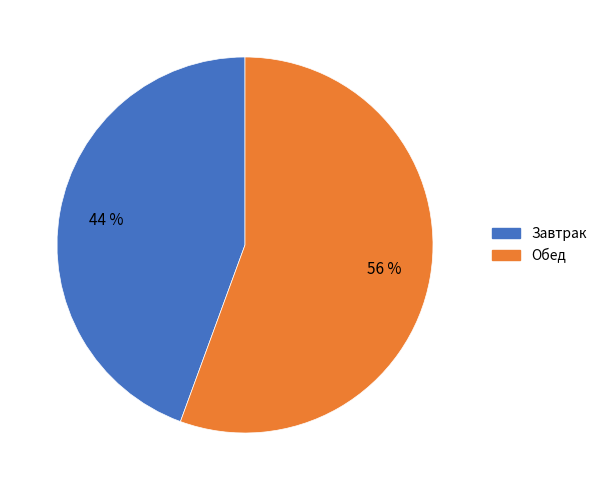

To the nearest percent, what is the combined percentage of Обед and Завтрак?

100%